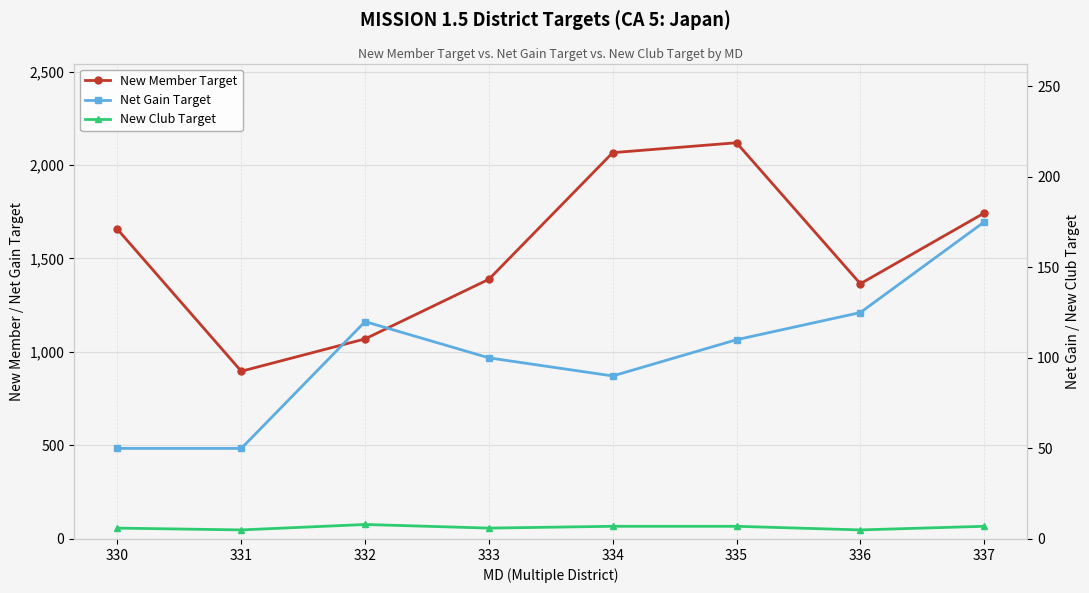

What is the difference between the second highest and second lowest values in the New Club Target series?

2